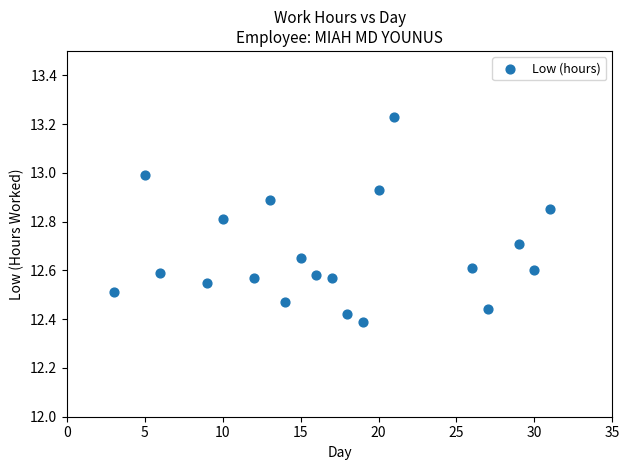

What is the range of X values (max minus min)?

28.0